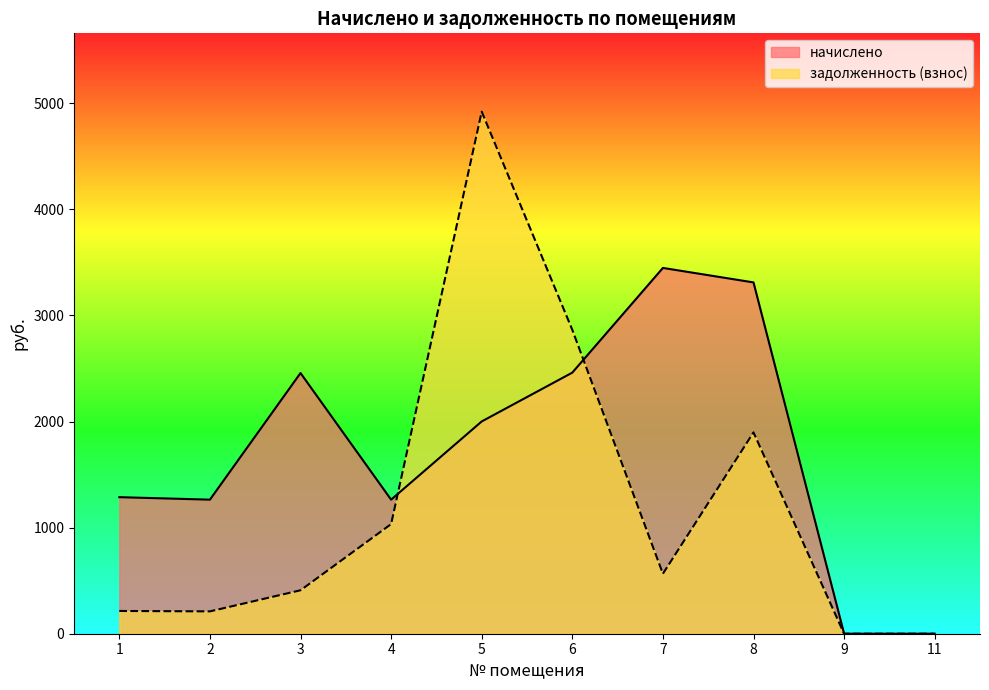

At which label is начислено closest to 1723?

5